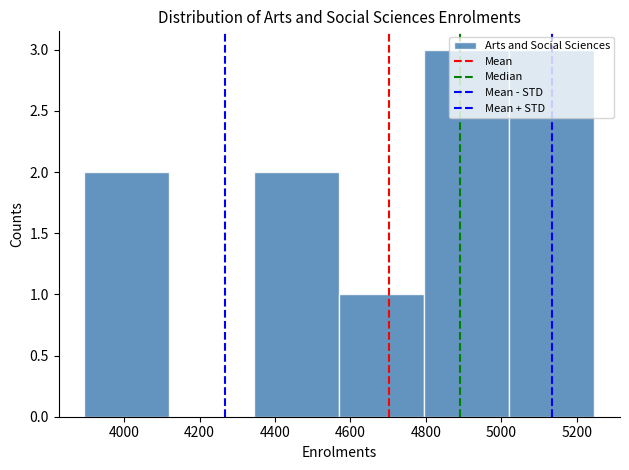

Reading left to right, list every bar in this chart as the range it spans on the x-axis followed by its height. Neither the bar edges nor the heights are printed on the chart, so give them approximately, as read against the axes.

3900 to 4120: 2
4120 to 4340: 0
4340 to 4580: 2
4580 to 4800: 1
4800 to 5020: 3
5020 to 5240: 3